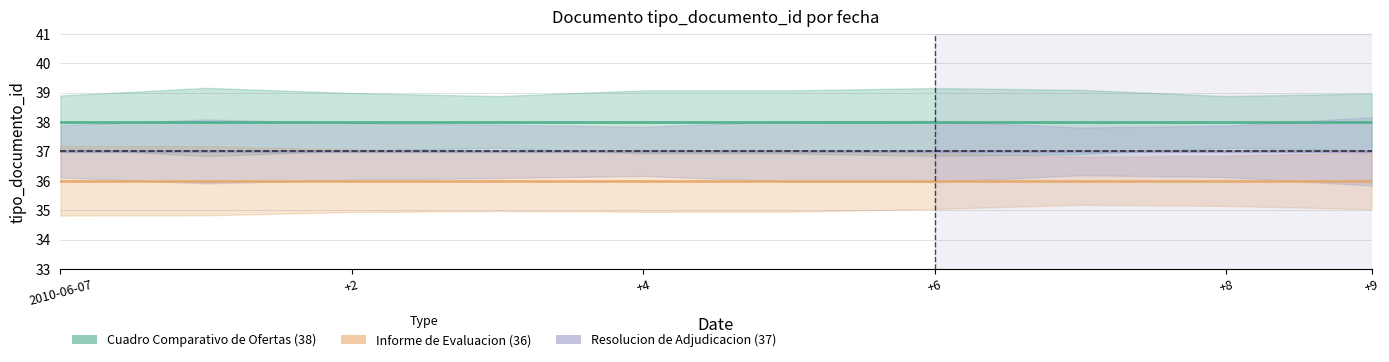

At +9, list the series in order from smallest to largest.

Informe de Evaluacion, Resolucion de Adjudicacion, Cuadro Comparativo de Ofertas